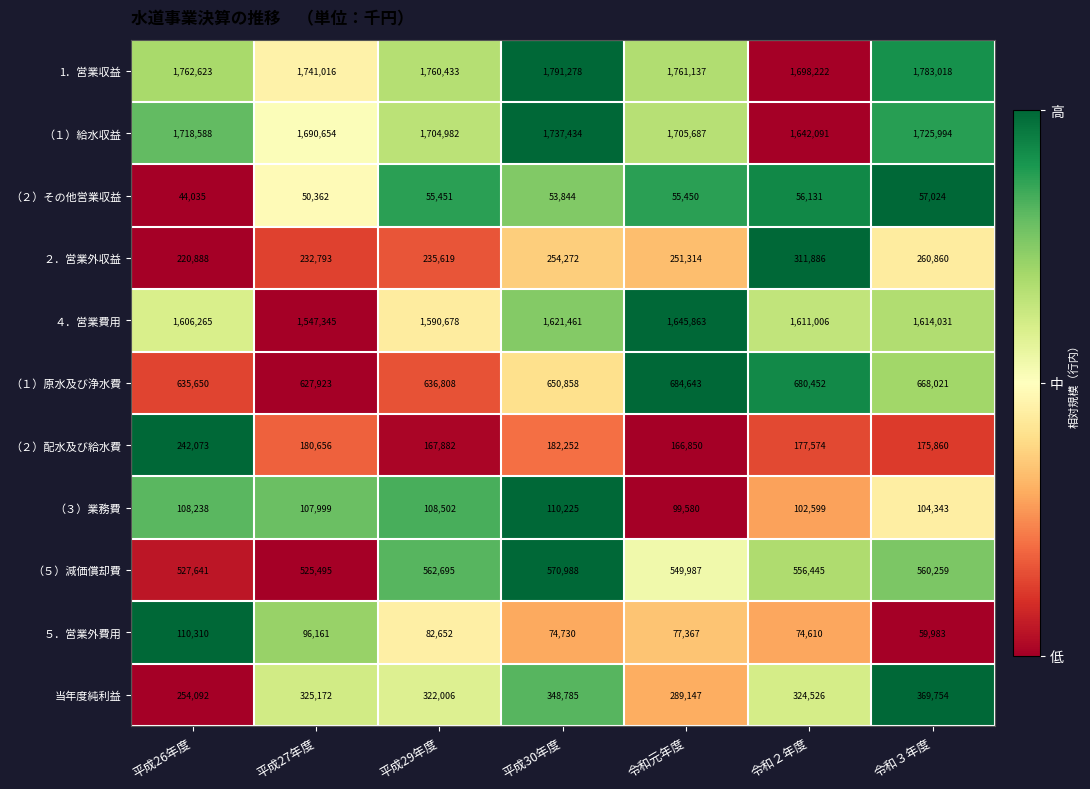

At 平成30年度, list the series in order from smallest to largest.

（２）その他営業収益, ５．営業外費用, （３）業務費, （２）配水及び給水費, ２．営業外収益, 当年度純利益, （５）減価償却費, （１）原水及び浄水費, ４．営業費用, （１）給水収益, 1．営業収益